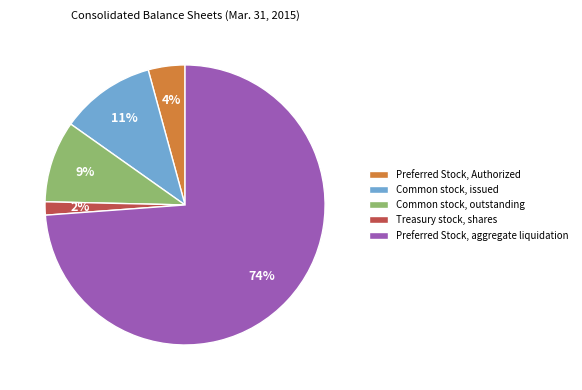

To the nearest percent, what is the difference between the Common stock, outstanding and Preferred Stock, Authorized slice percentages?

5%